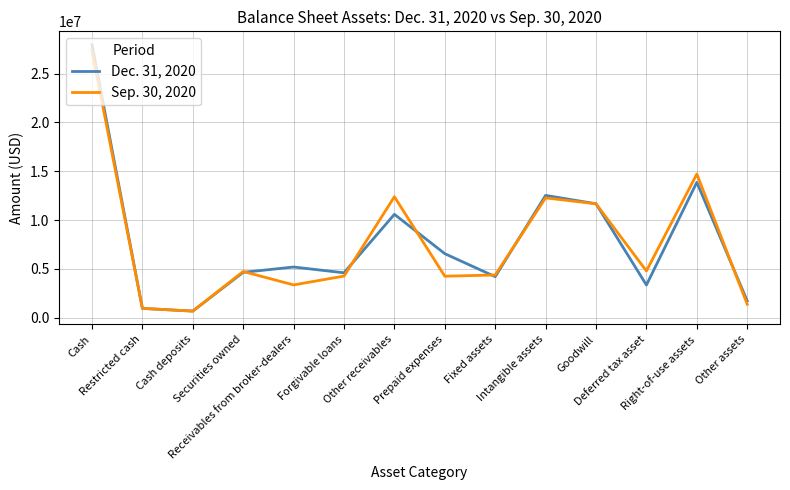

The Dec. 31, 2020 series shows 23684699 at Right-of-use assets. True or false?

False